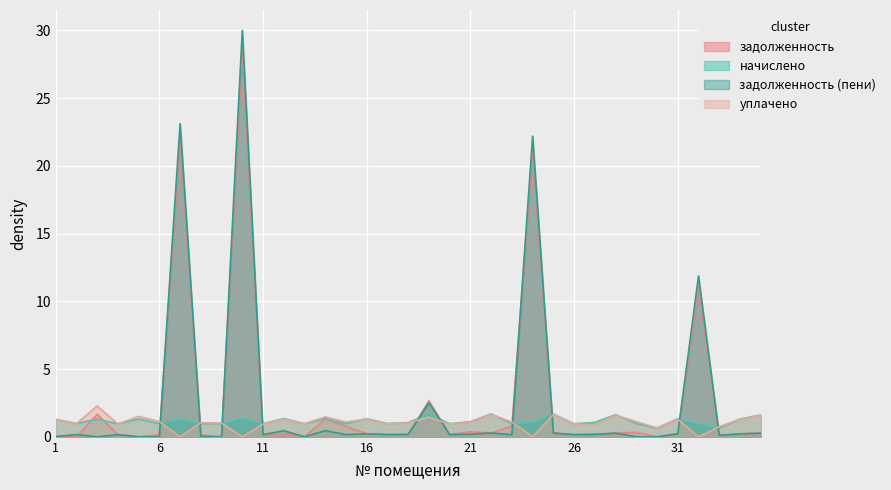

Does the chart display data point markers on the line(s)?

No